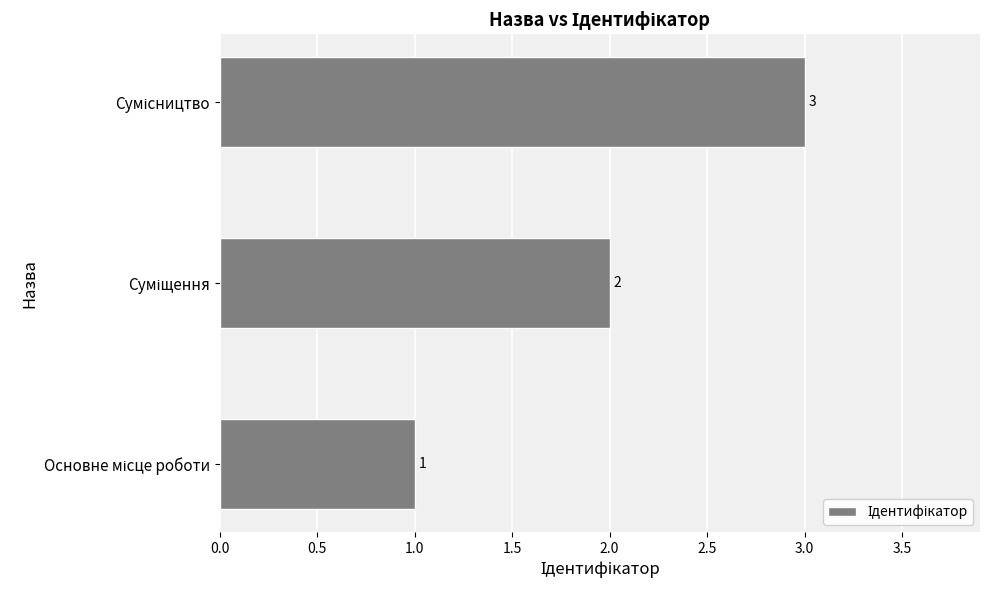

What is the sum of all values?

6